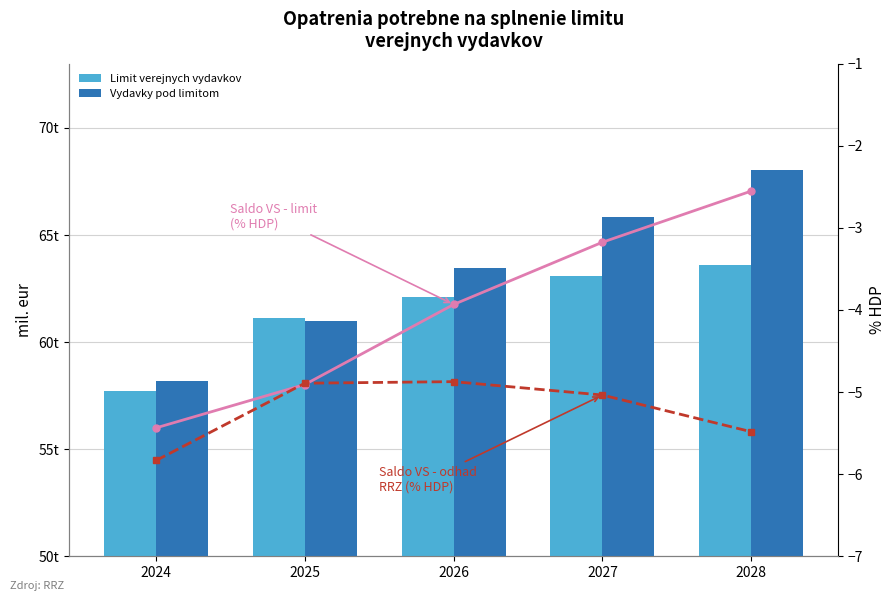

Reading left to right, transcribe all the data shown in this chart.

Limit verejnych vydavkov: 57717.0	61143.4	62093.4	63071.2	63605.4
Vydavky pod limitom: 58178.3	61007.6	63441.3	65818.0	68041.9
Saldo VS - limit (% HDP): -5.4	-4.9	-3.9	-3.2	-2.6
Saldo VS - odhad RRZ (% HDP): -5.8	-4.9	-4.9	-5.0	-5.5